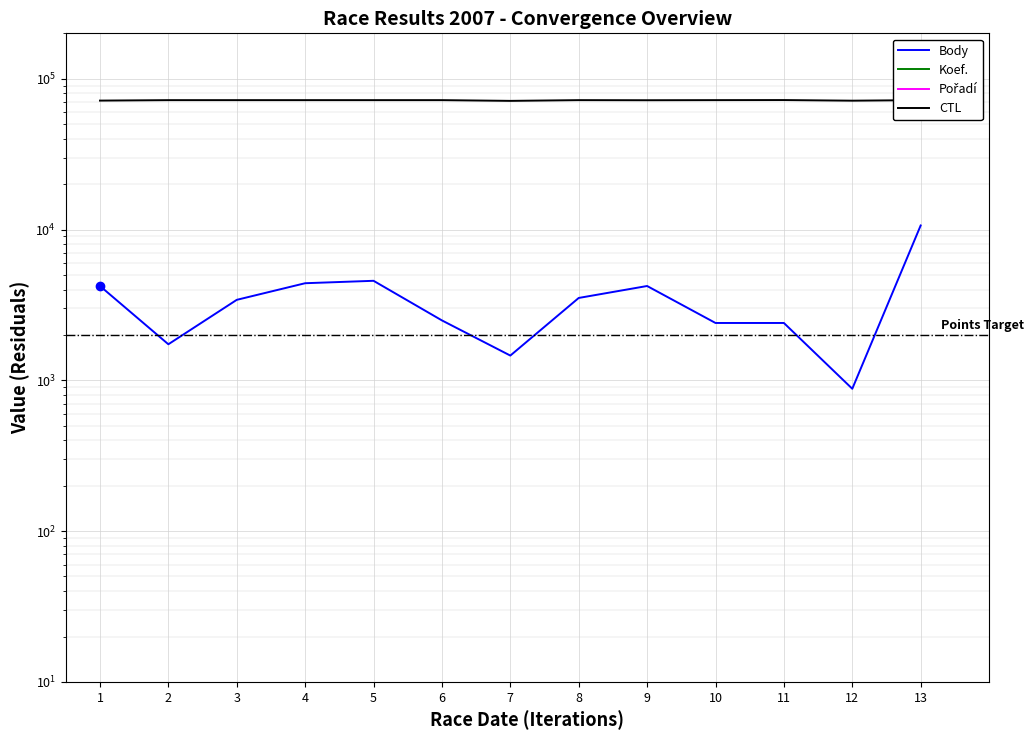

Reading right to left, extract all data points from this chart.

Body: 13=10639	12=879	11=2400	10=2400	9=4221	8=3517	7=1459	6=2496	5=4570	4=4404	3=3417	2=1734	1=4221
Koef.: 13=6	12=1	11=3	10=3	9=4	8=4	7=2	6=4	5=4	4=4	3=4	2=3	1=4
Pořadí: 13=1	12=2	11=1	10=1	9=1	8=1	7=4	6=3	5=1	4=1	3=3	2=2	1=1
CTL: 13=72134	12=71513	11=72205	10=72121	9=72006	8=72117	7=71307	6=72114	5=72113	4=72108	3=72106	2=72105	1=71601